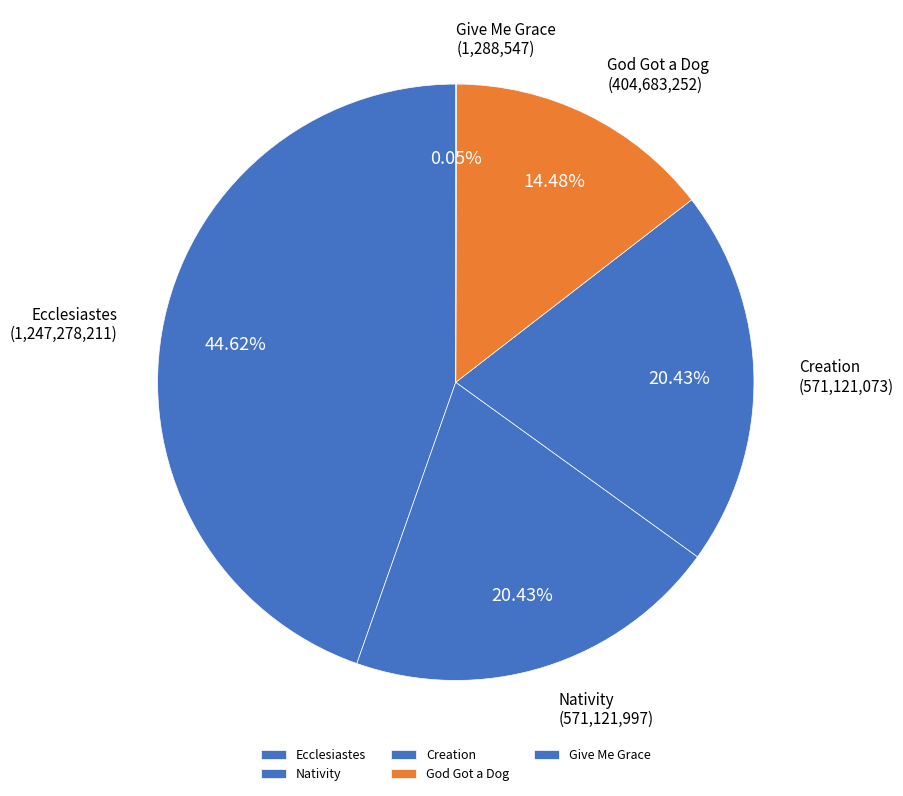

Which slice is the largest?

Ecclesiastes